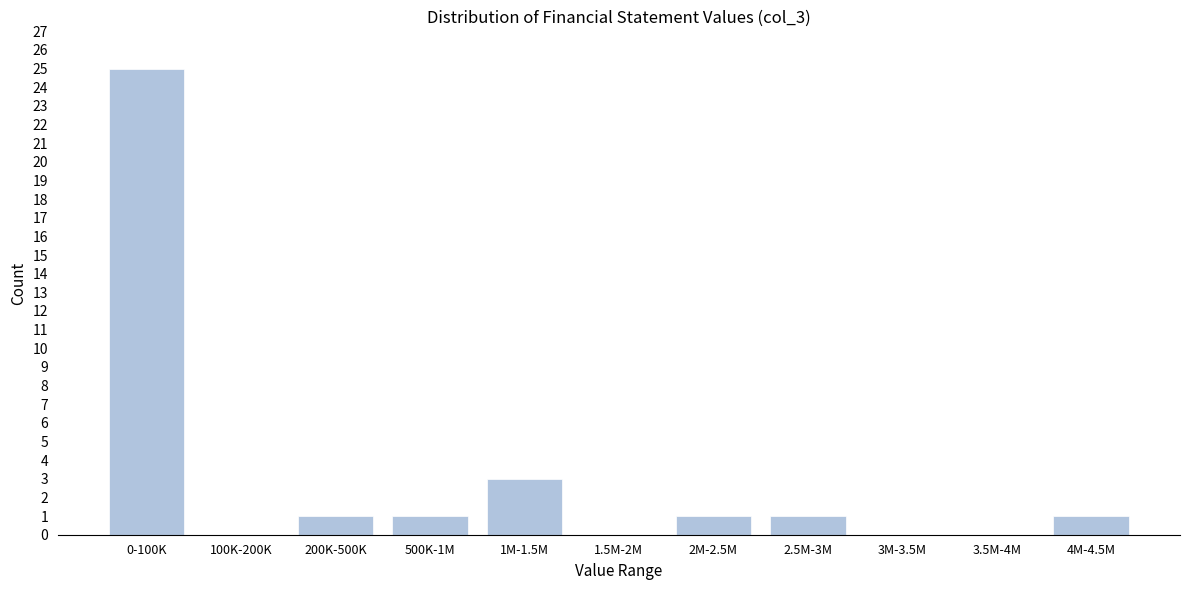

Reading left to right, what are all the values shown in this chart?

0-100K=25	100K-200K=0	200K-500K=1	500K-1M=1	1M-1.5M=3	1.5M-2M=0	2M-2.5M=1	2.5M-3M=1	3M-3.5M=0	3.5M-4M=0	4M-4.5M=1